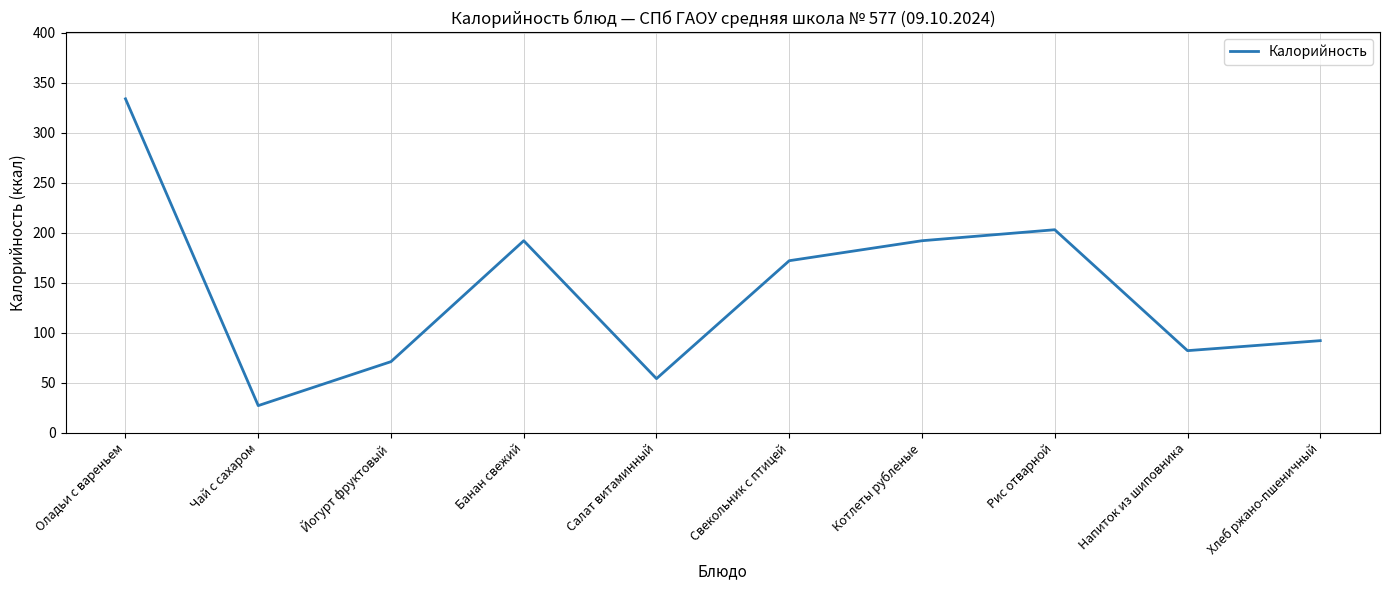

What is the smallest value displayed?

27